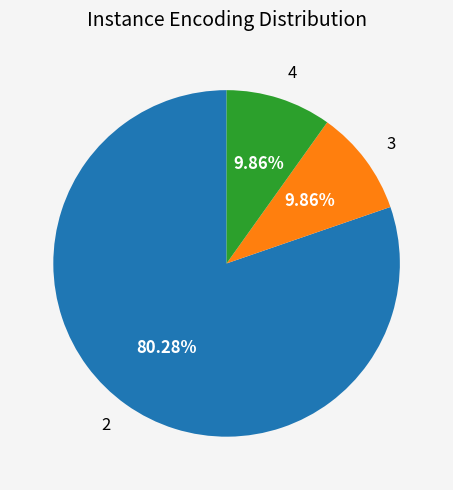

Is there a majority slice in this chart?

Yes